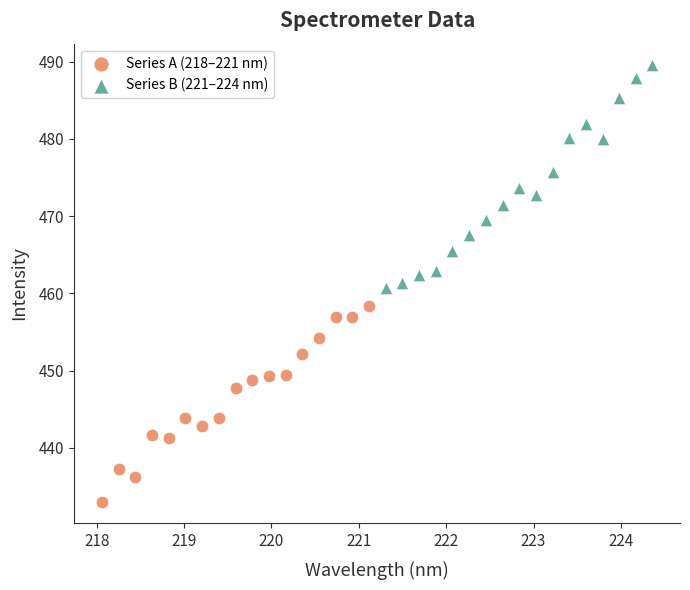

Which series reaches the maximum Y coordinate?

Series B (221–224 nm)